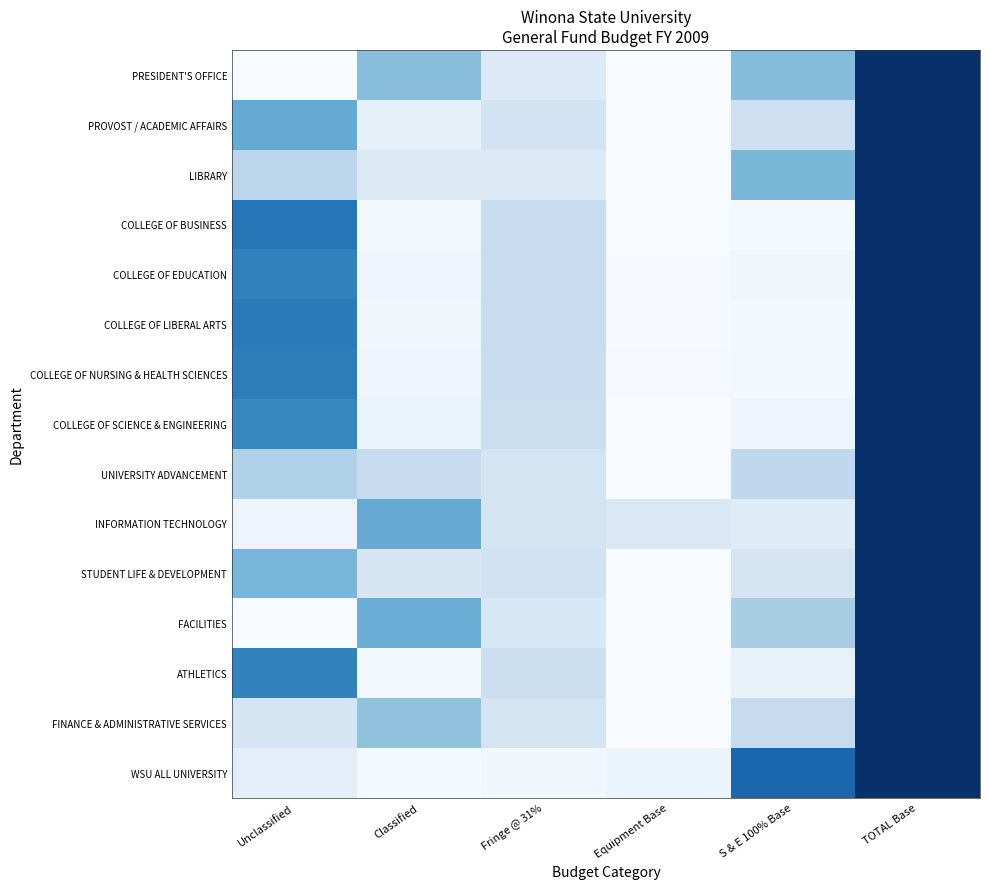

At which category is the sum across all series the highest?

TOTAL Base